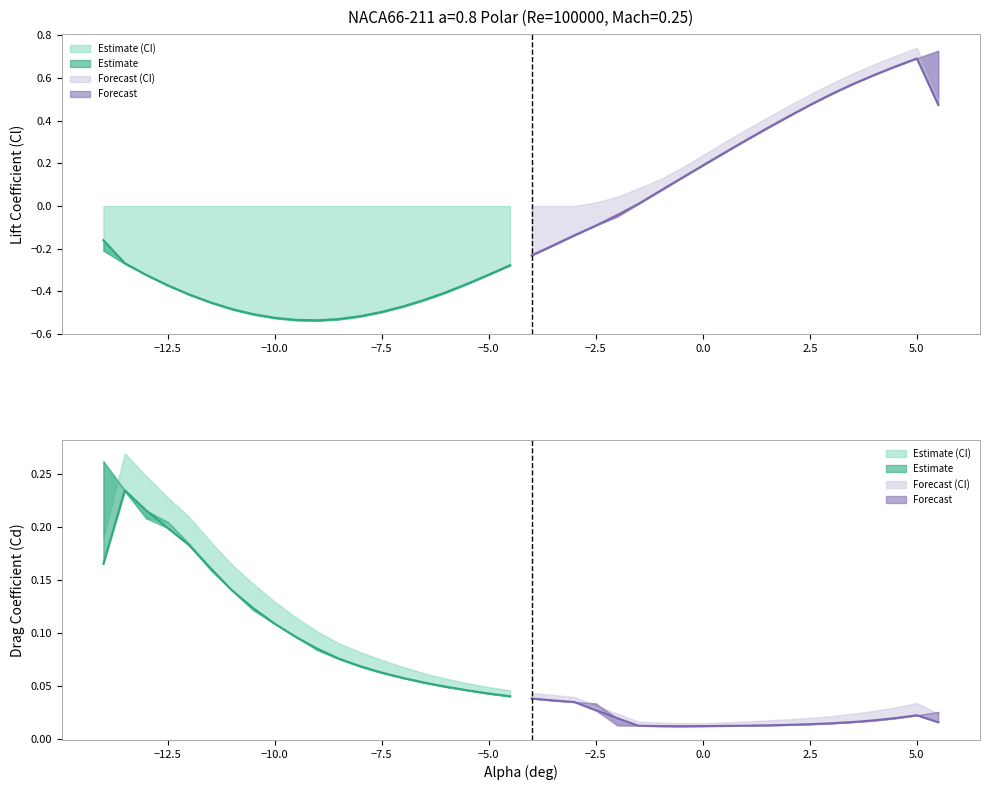

What is the difference between the maximum and second lowest values in the Cd series?

0.3